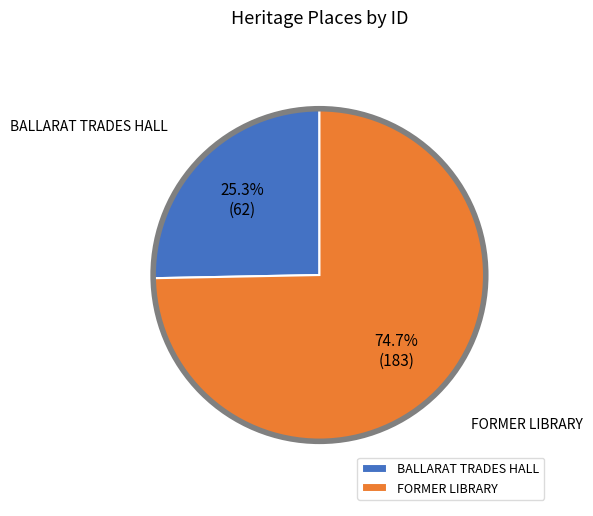

Rank the categories by value from lowest to highest.

BALLARAT TRADES HALL, FORMER LIBRARY